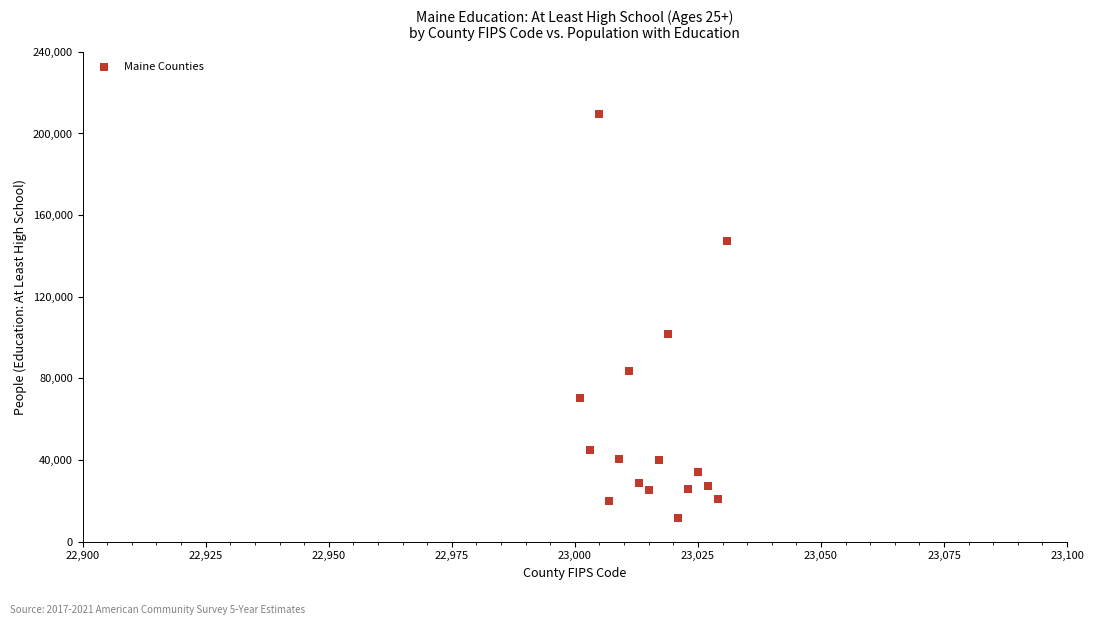

What is the range of Y values (max minus min)?

197989